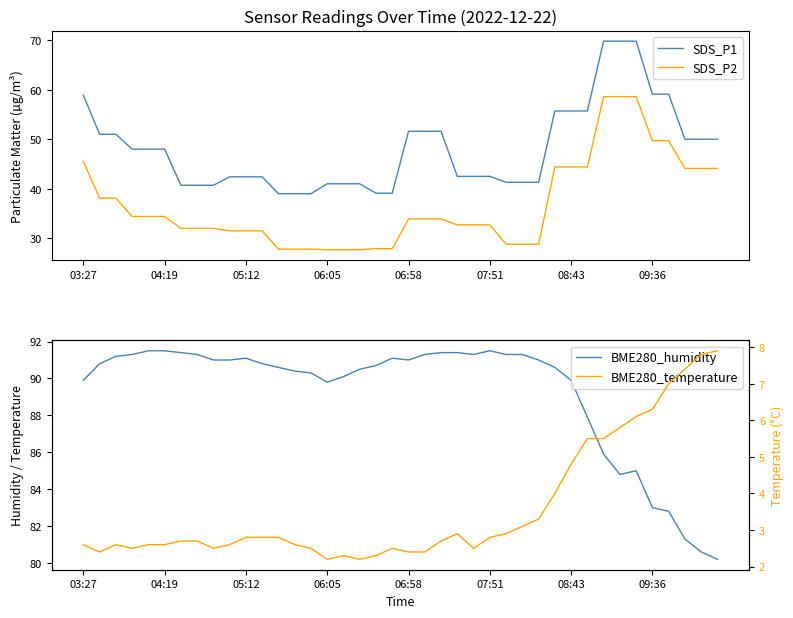

True or false: SDS_P2 and SDS_P1 cross at least once.

False